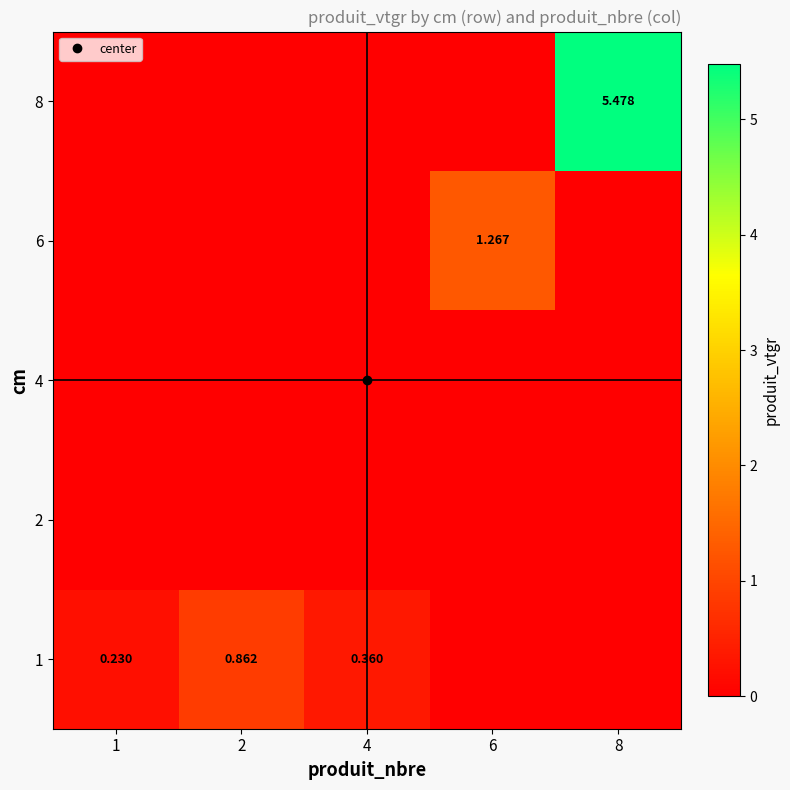

At which category is the sum across all series the highest?

8